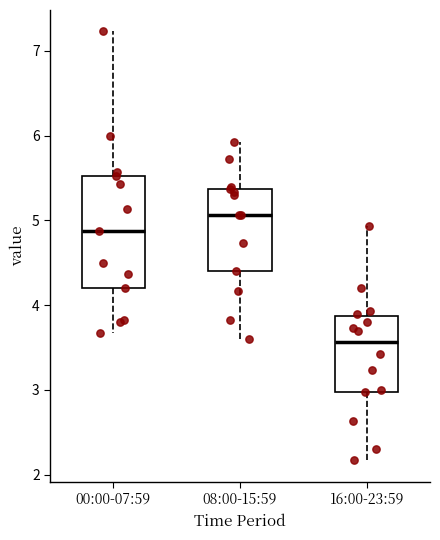

Where does the upper whisker of the box for 16:00-23:59 end on the y-axis? The values are not printed on the chart, so give them approximately, as read against the axis.

4.9